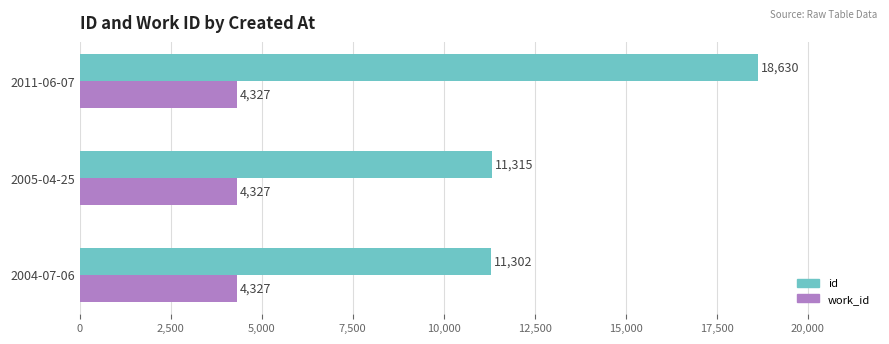

The value of work_id at 2004-07-06 is 6331. True or false?

False